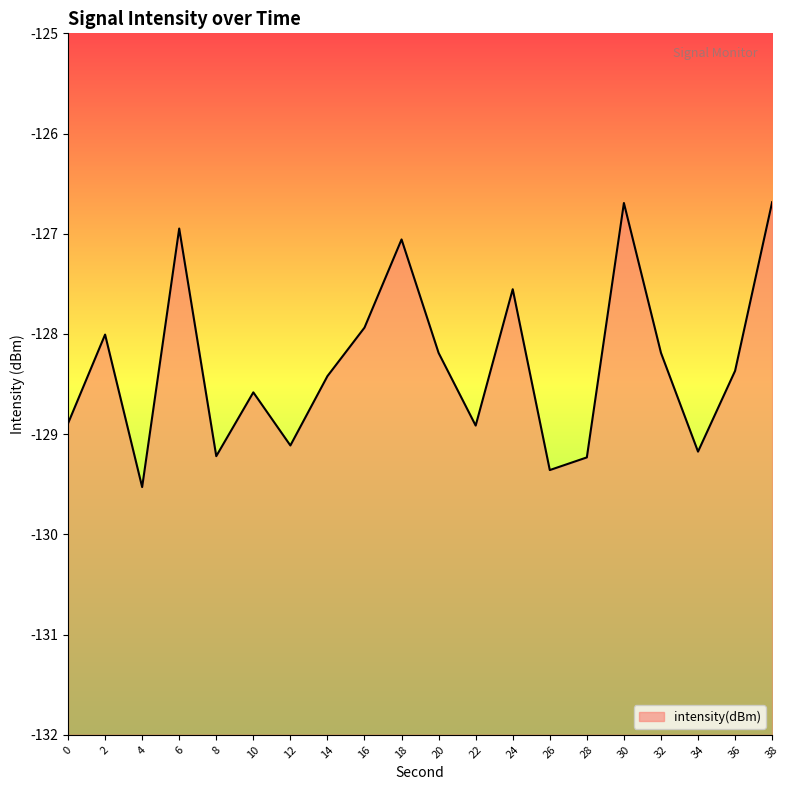

Where is the first local maximum?

2